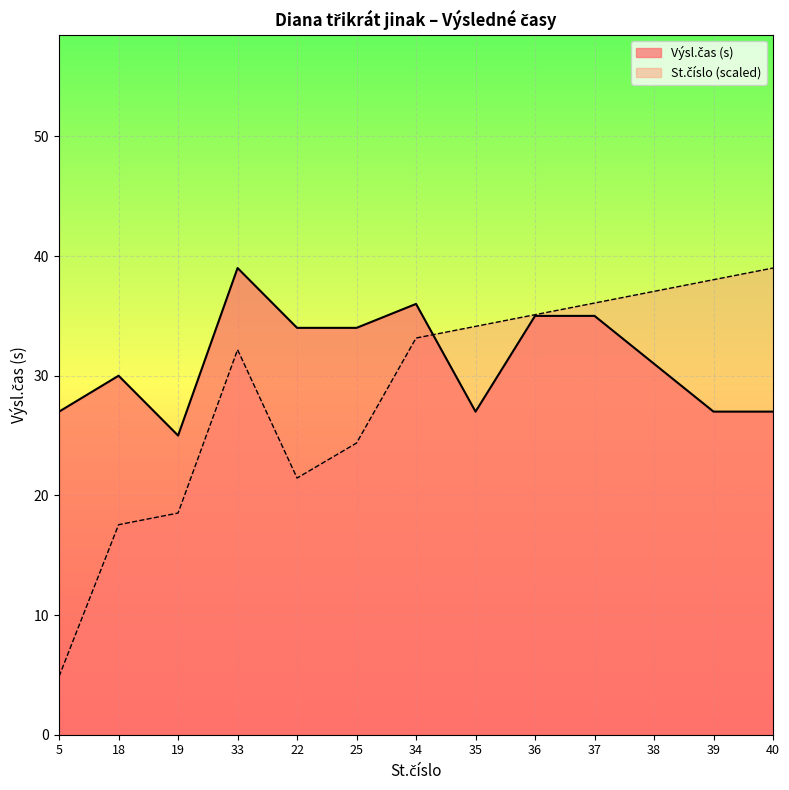

Rank the series by their average value, from lowest to highest.

St.číslo, Výsl.čas (s)